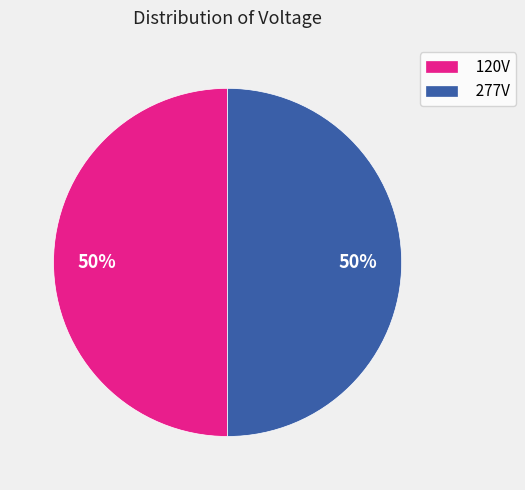

To the nearest percent, what is the average slice percentage?

50%